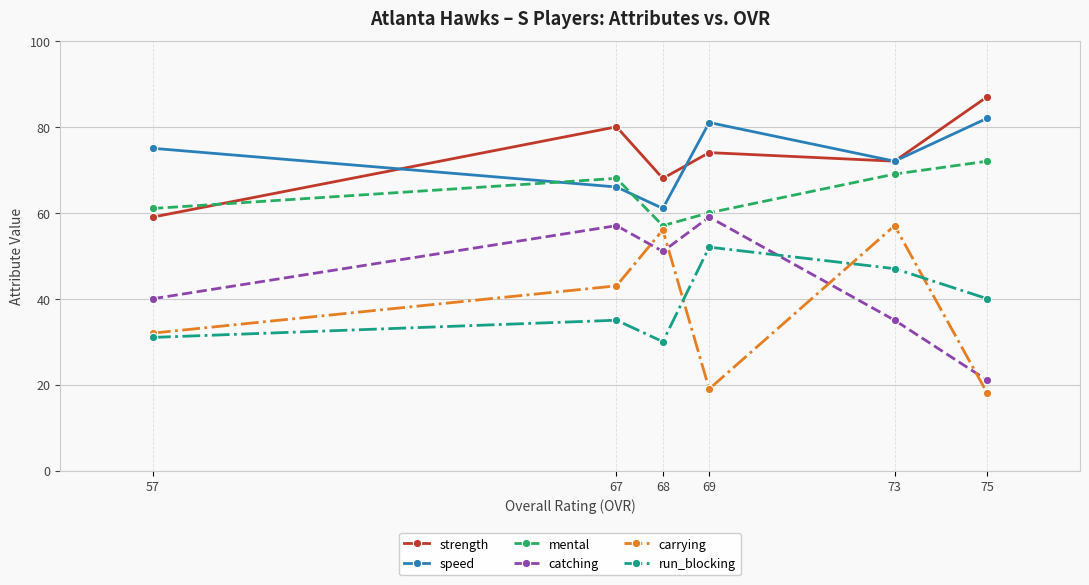

At how many categories does at least one series exceed 84?

1